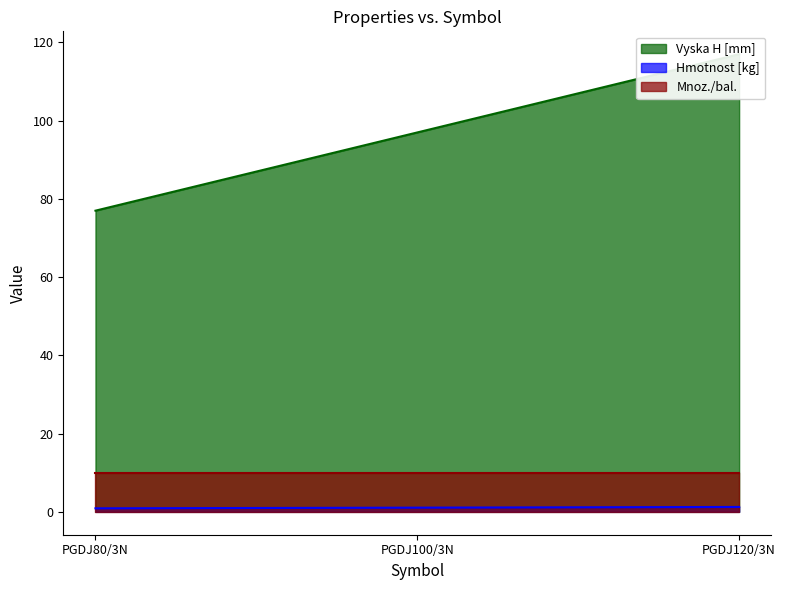

The Hmotnost [kg] series shows 1.2 at PGDJ120/3N. True or false?

True